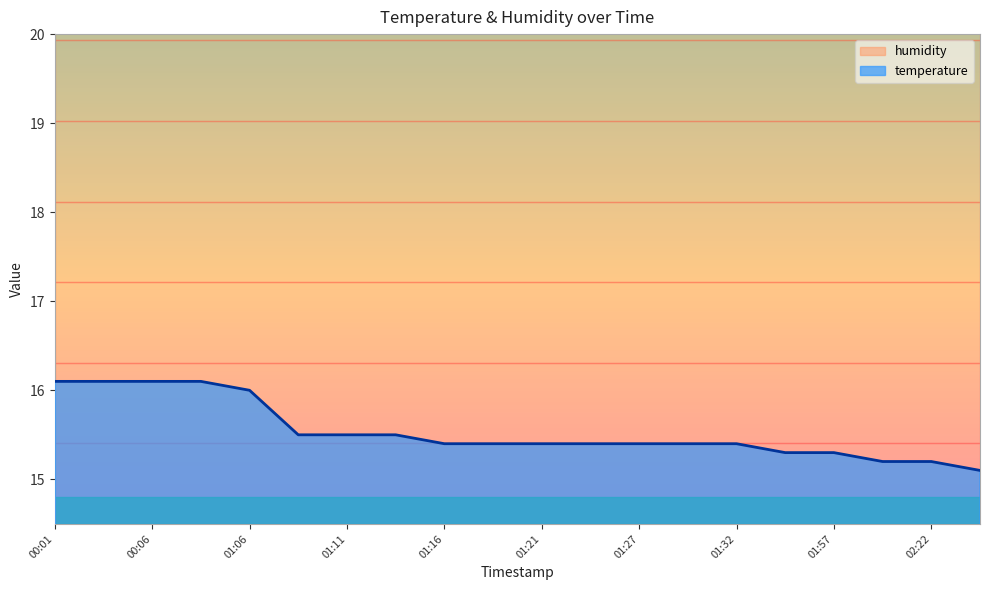

Reading left to right, extract all data points from this chart.

00:01=16.1	00:04=16.1	00:06=16.1	00:09=16.1	01:06=16.0	01:08=15.5	01:11=15.5	01:14=15.5	01:16=15.4	01:19=15.4	01:21=15.4	01:24=15.4	01:27=15.4	01:29=15.4	01:32=15.4	01:54=15.3	01:57=15.3	02:19=15.2	02:22=15.2	02:35=15.1